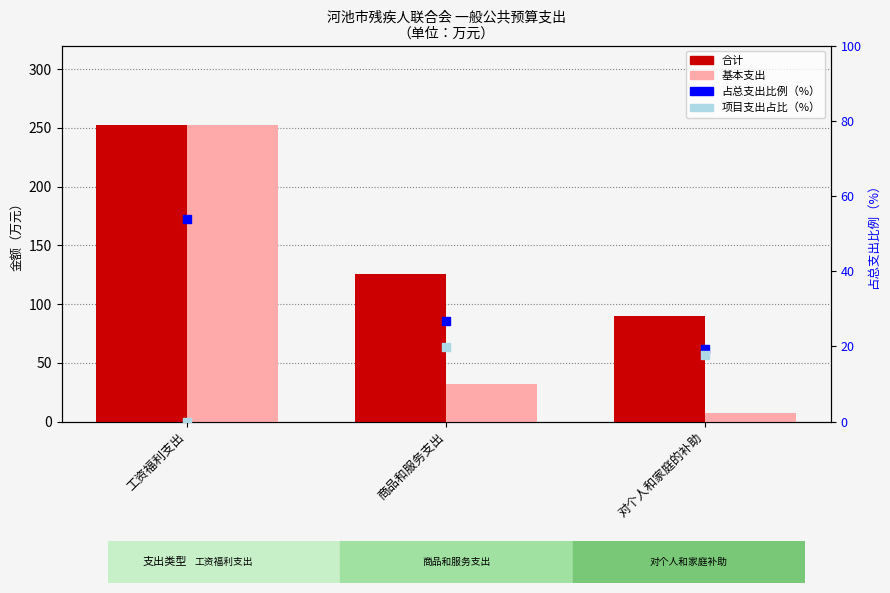

What is the total value across all series at 对个人和家庭的补助?

134.0